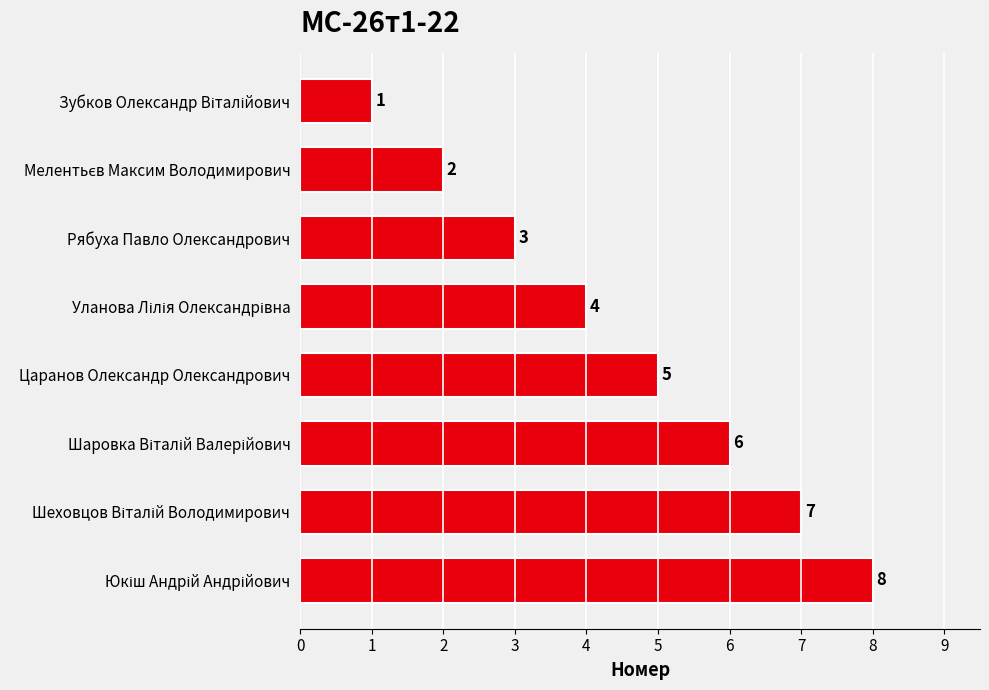

Count the number of categories in the chart.

8